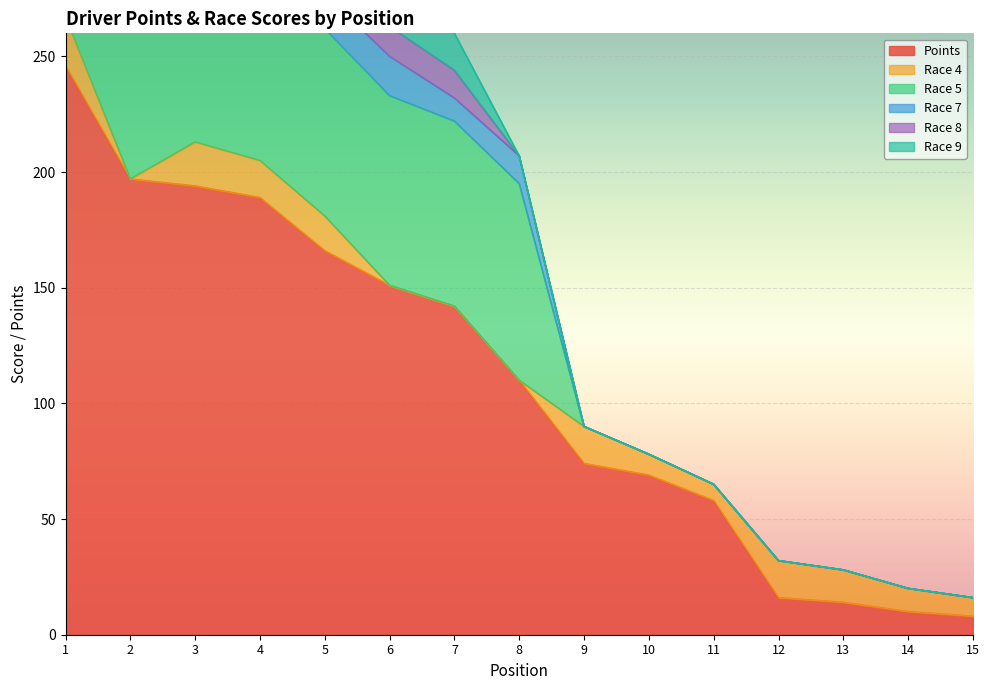

What is the average value of the Race 5 series?

45